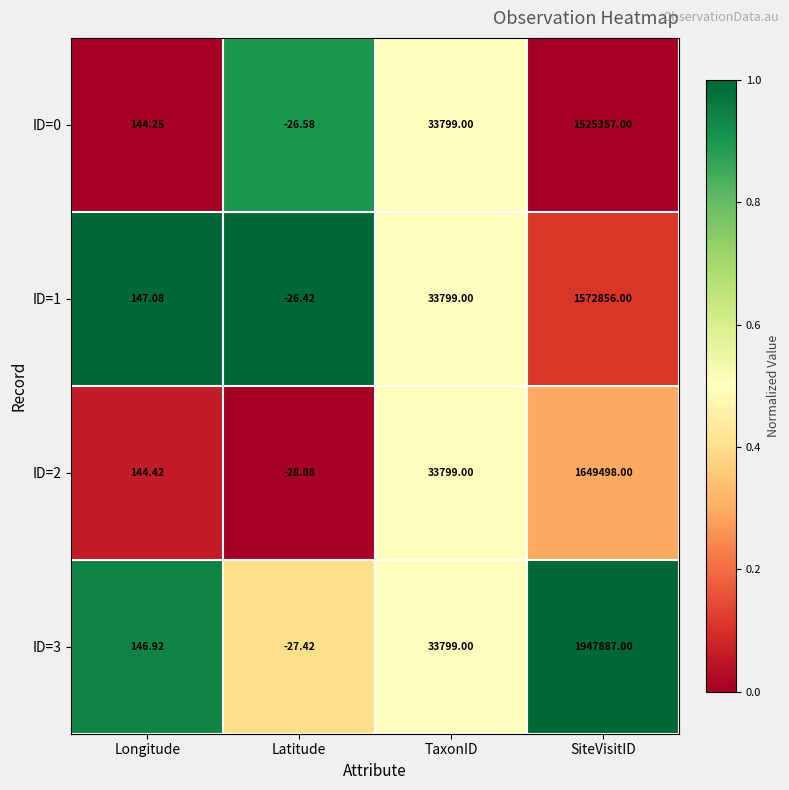

At which label does ID=1 reach its peak?

SiteVisitID